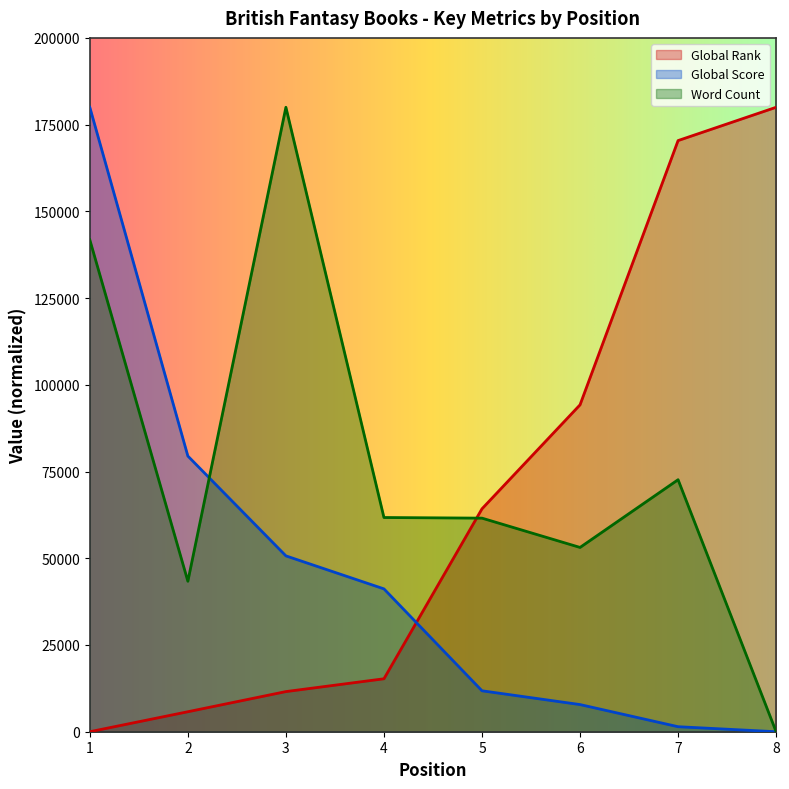

Where is Global Score nearest to the value 89999?

2